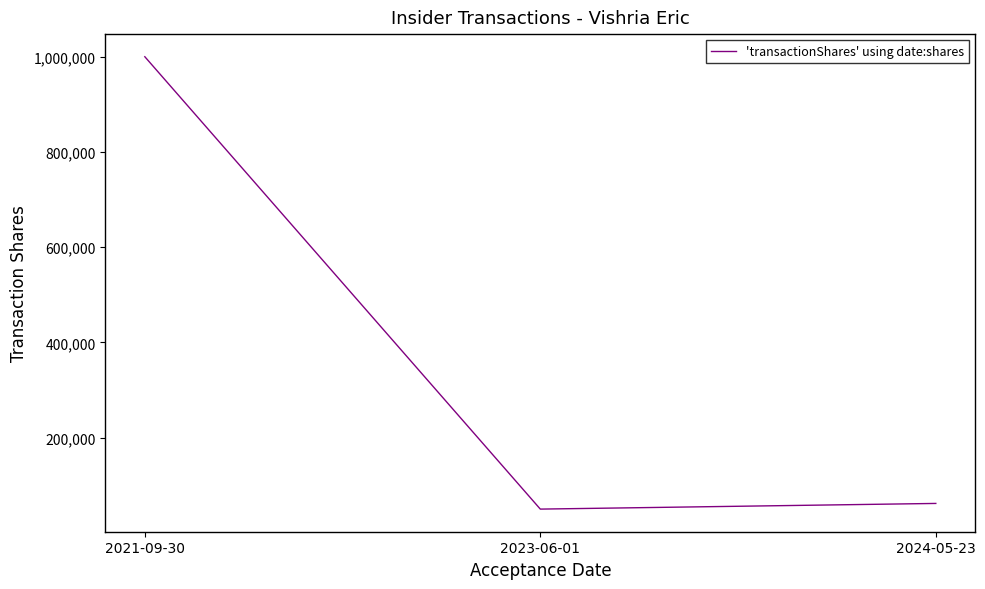

List the labels in order of value, largest first.

2021-09-30, 2024-05-23, 2023-06-01